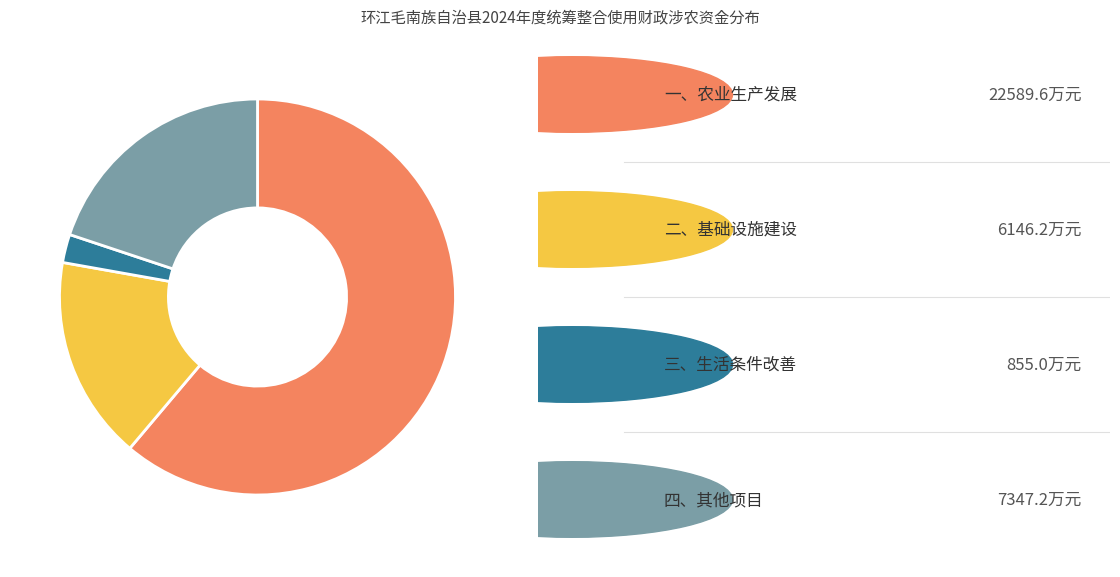

Is there a majority slice in this chart?

Yes